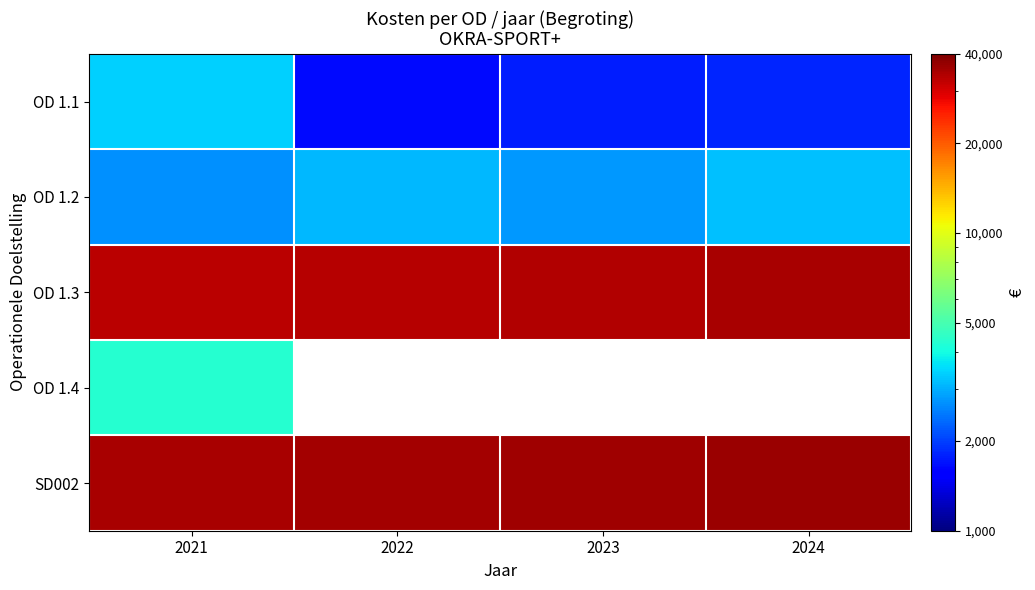

List the labels in order of OD 1.1 value, smallest first.

2022, 2023, 2024, 2021